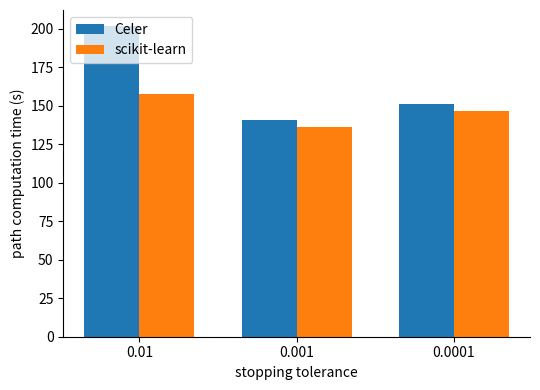

Is the value of Celer at 0.01 greater than the value of scikit-learn at 0.001?

Yes